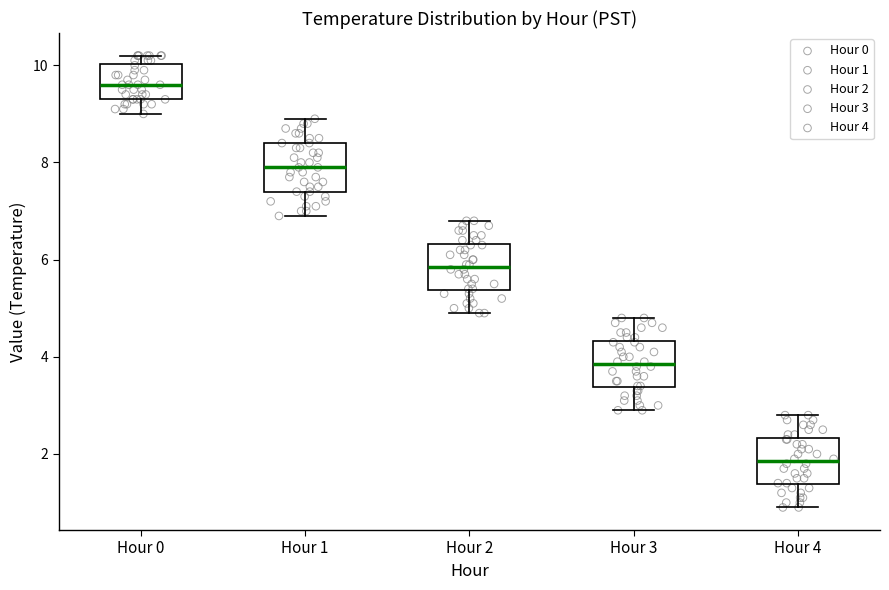

Reading left to right, read every box against the y-axis: the position of its median line, the range the box covers, and the ends of its whiskers. The values are not printed on the chart, so give them approximately, as read against the axis.

Hour 0: median 9.6, box 9.4 to 10.0, whiskers 9.0 to 10.2
Hour 1: median 8.0, box 7.4 to 8.4, whiskers 7.0 to 9.0
Hour 2: median 5.8, box 5.4 to 6.4, whiskers 5.0 to 6.8
Hour 3: median 3.8, box 3.4 to 4.4, whiskers 3.0 to 4.8
Hour 4: median 1.8, box 1.4 to 2.4, whiskers 1.0 to 2.8